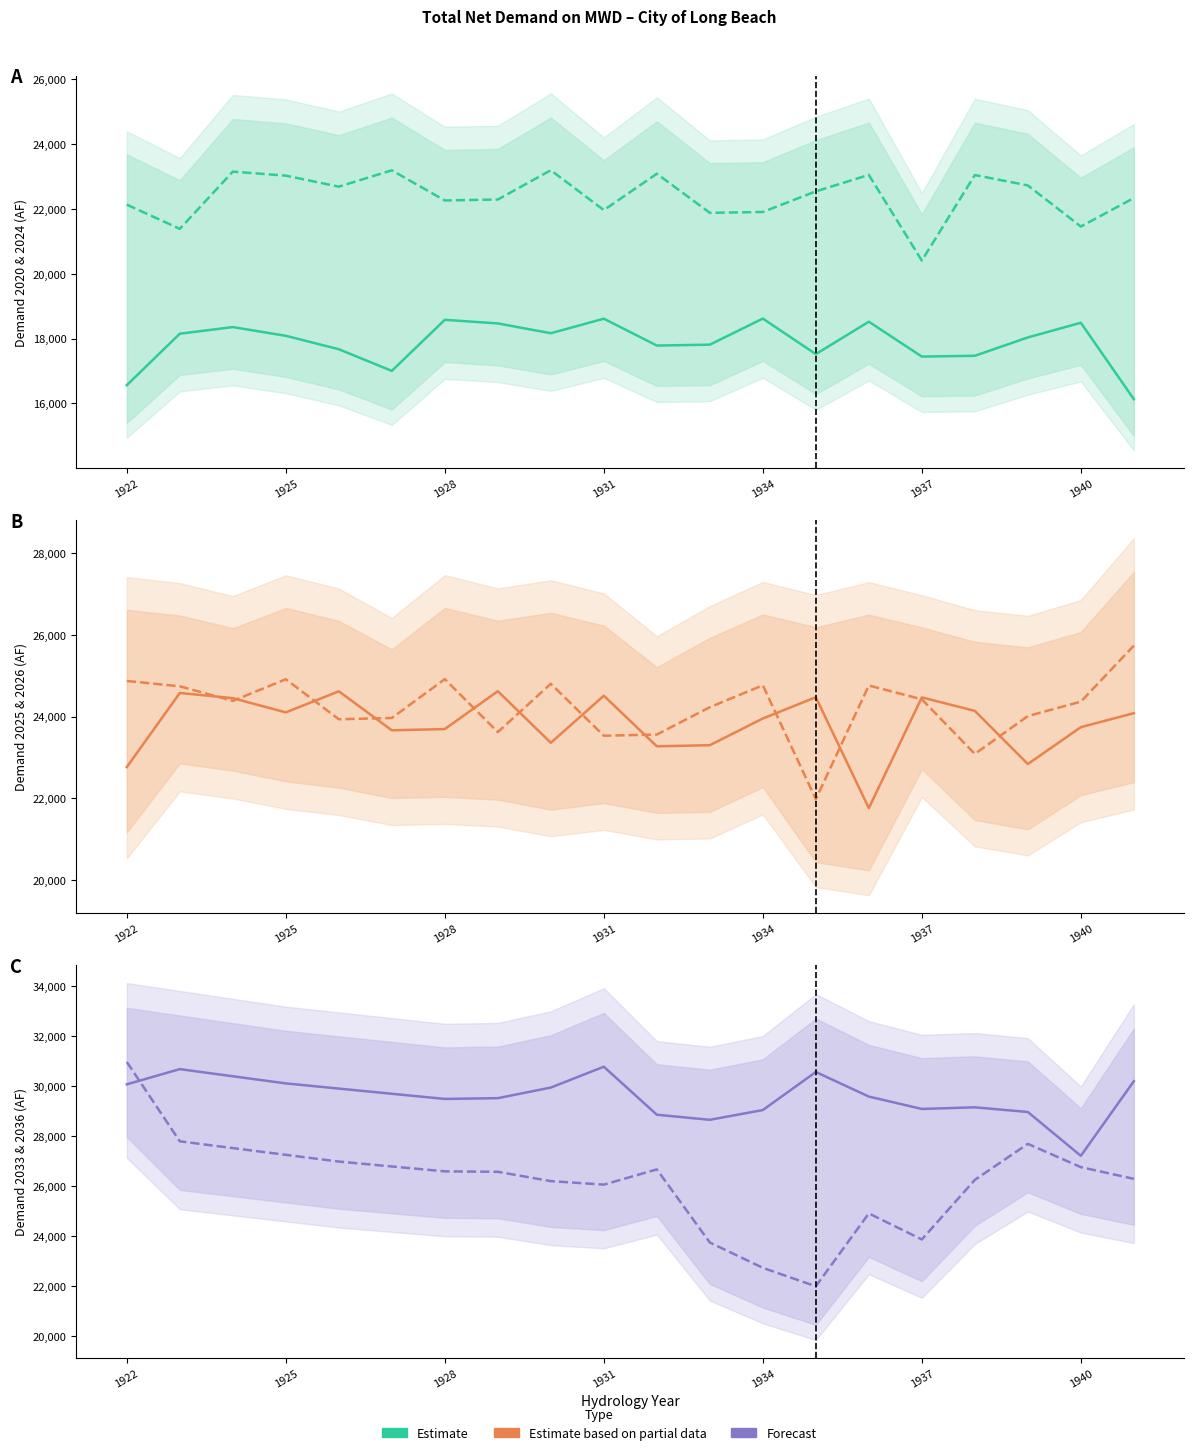

Is it true that 2020 equals 17522 at 1935?

True